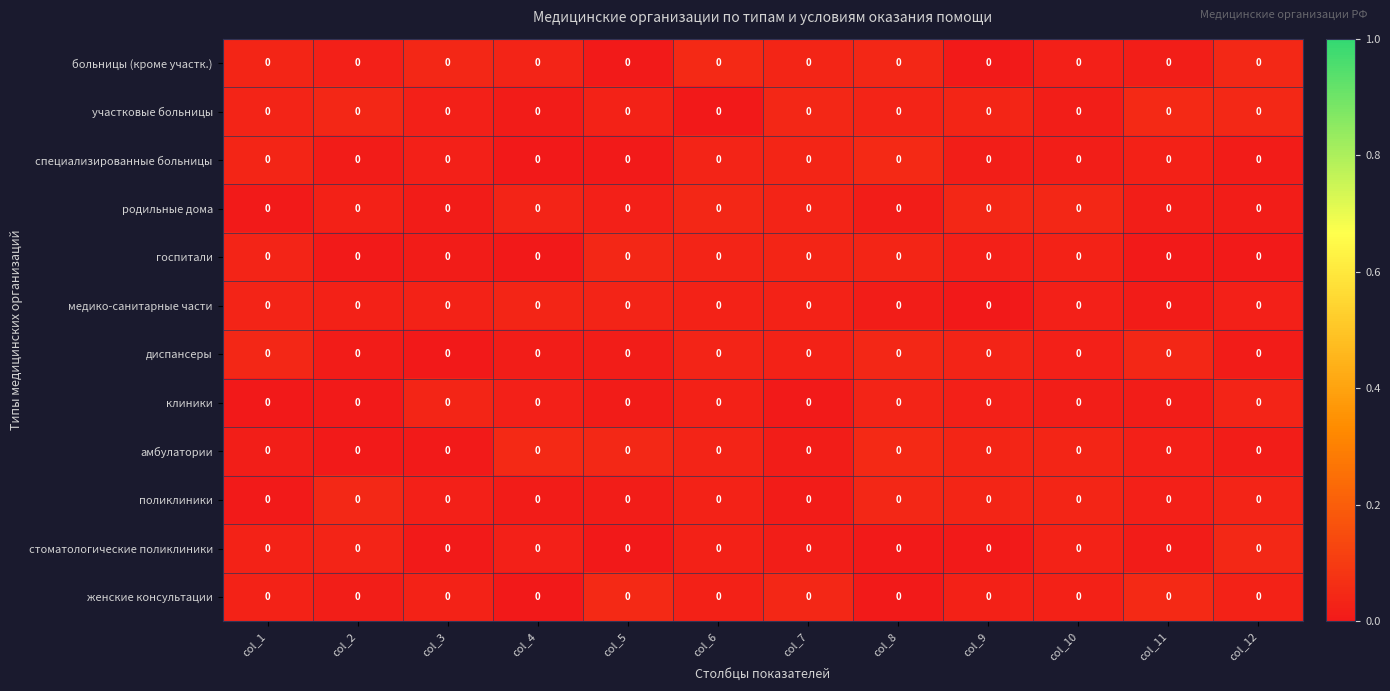

How many distinct data groups are displayed?

12